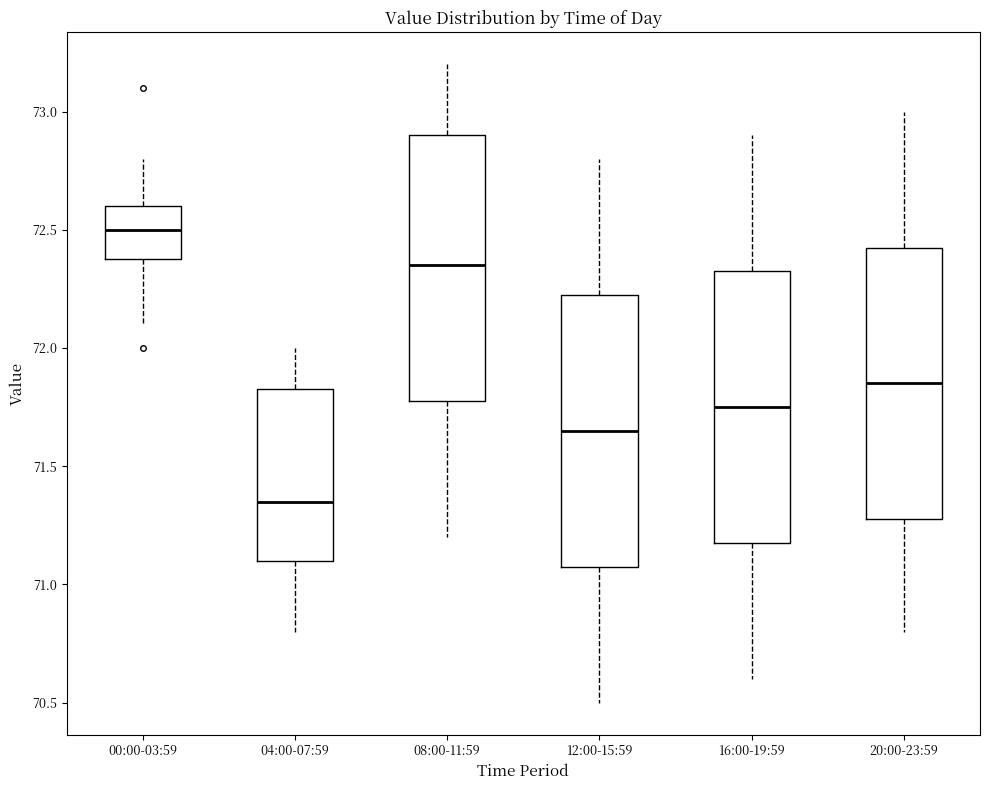

Reading left to right, transcribe this box plot: for each box, give where its median line is, the range the box spans, and where its two whiskers end, as read against the y-axis. The values are not printed on the chart, so give them approximately, as read against the axis.

00:00-03:59: median 72.50, box 72.40 to 72.60, whiskers 72.10 to 72.80
04:00-07:59: median 71.35, box 71.10 to 71.85, whiskers 70.80 to 72.00
08:00-11:59: median 72.35, box 71.80 to 72.90, whiskers 71.20 to 73.20
12:00-15:59: median 71.65, box 71.10 to 72.25, whiskers 70.50 to 72.80
16:00-19:59: median 71.75, box 71.20 to 72.35, whiskers 70.60 to 72.90
20:00-23:59: median 71.85, box 71.30 to 72.45, whiskers 70.80 to 73.00